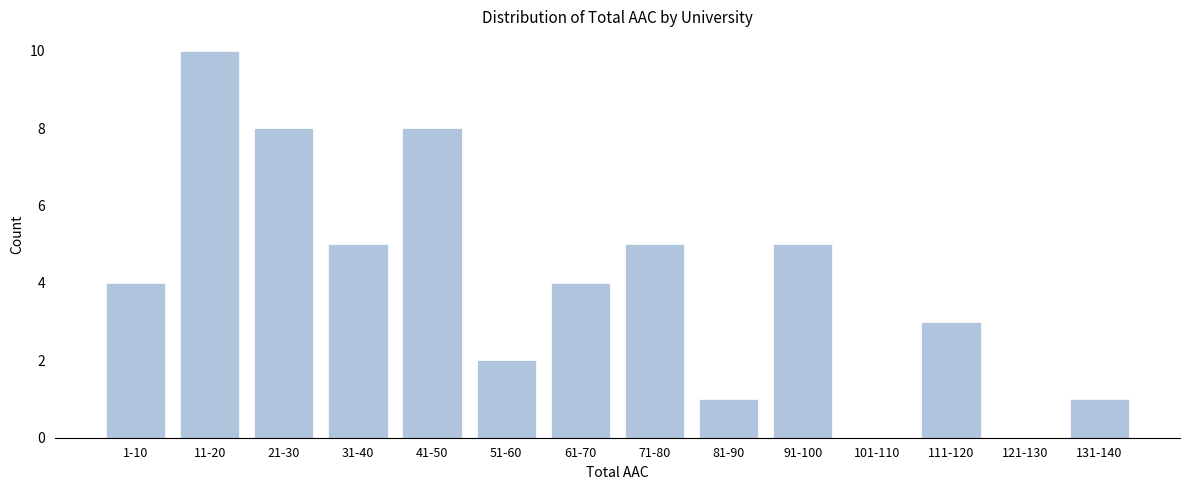

Reading left to right, extract all data points from this chart.

1-10=4	11-20=10	21-30=8	31-40=5	41-50=8	51-60=2	61-70=4	71-80=5	81-90=1	91-100=5	101-110=0	111-120=3	121-130=0	131-140=1